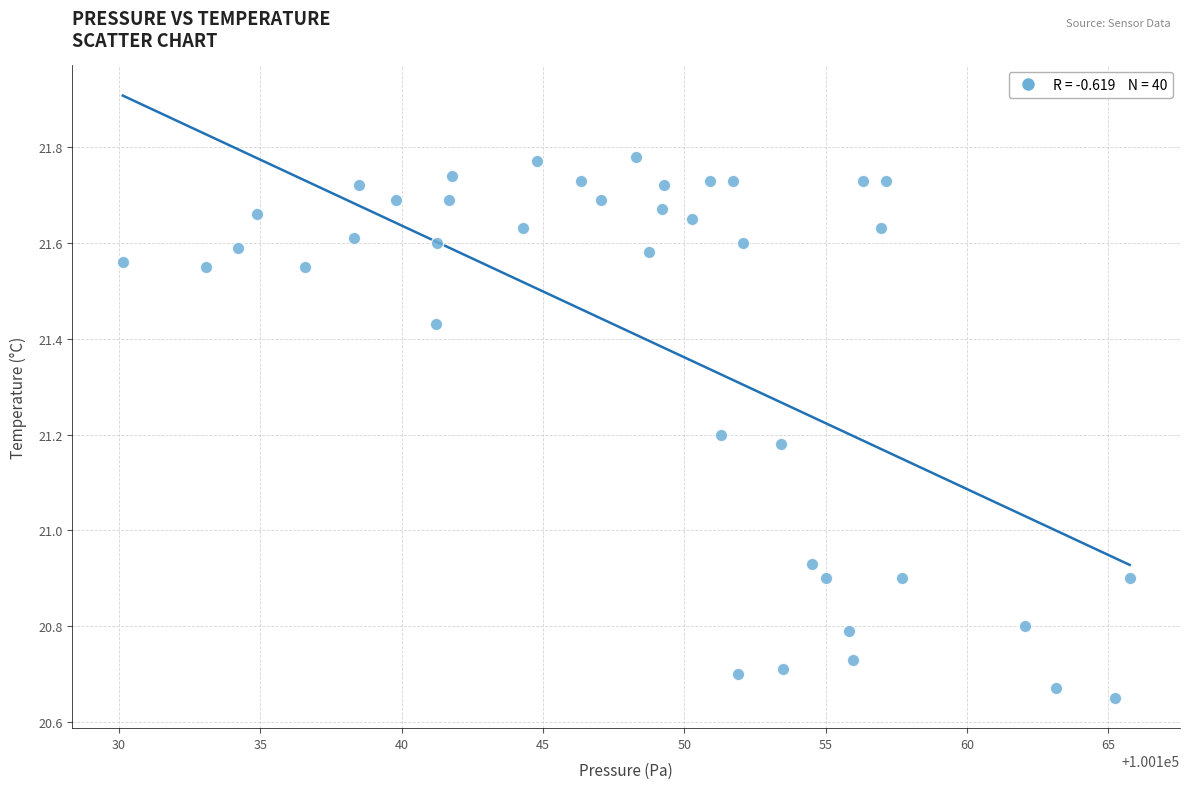

What is the range of X values (max minus min)?

35.6